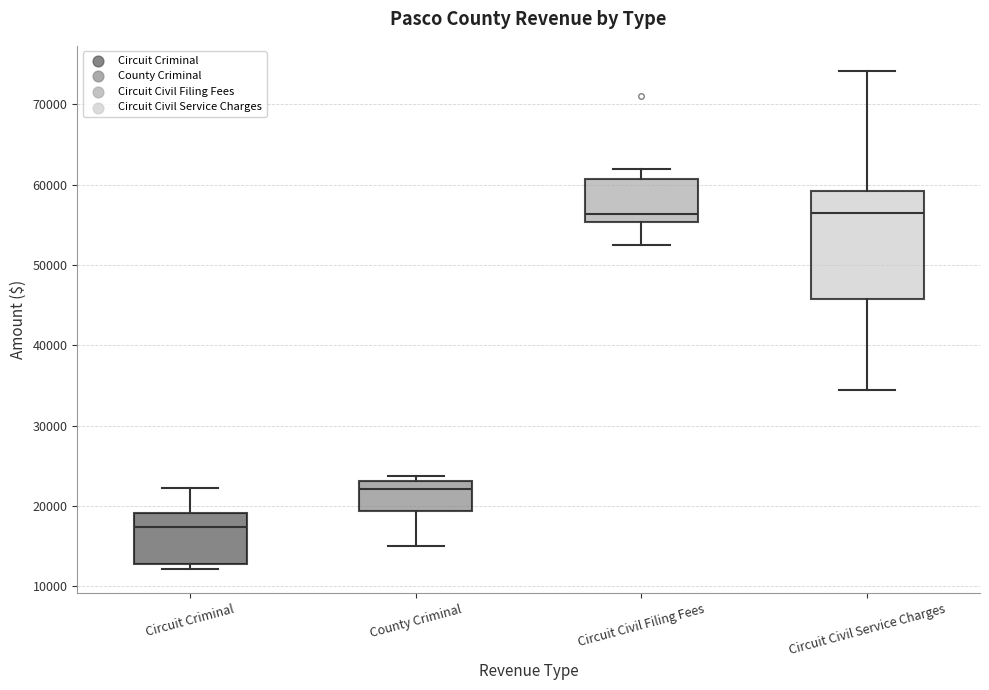

Where is the upper edge of the box for Circuit Civil Service Charges on the y-axis? The values are not printed on the chart, so give them approximately, as read against the axis.

59000